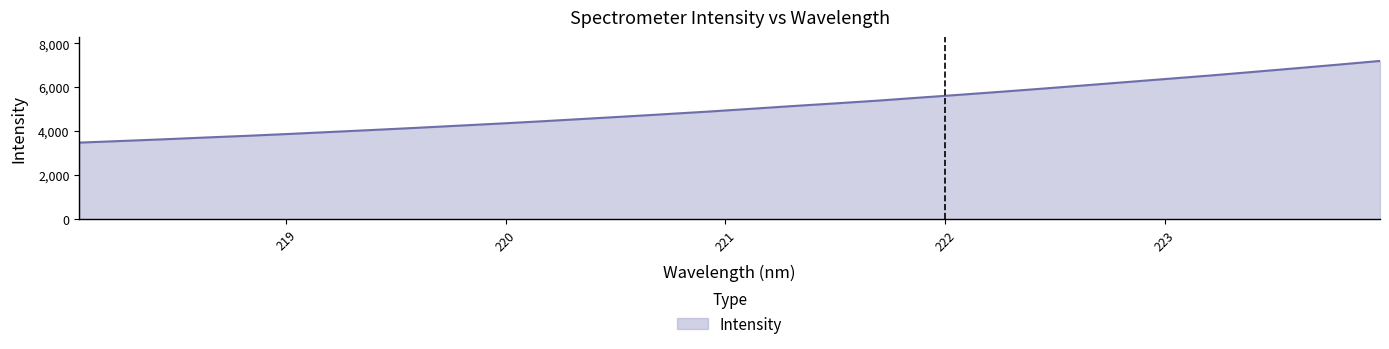

What is the difference between the maximum and minimum values?

3717.3